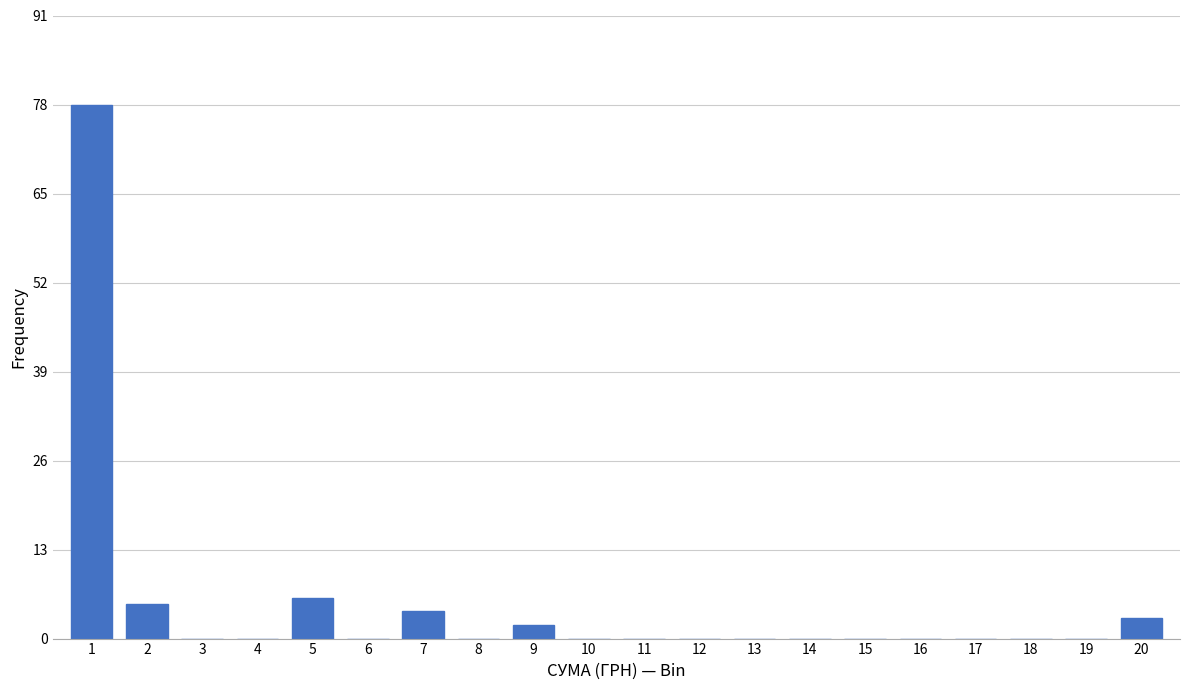

Reading left to right, what are all the values shown in this chart?

1=78	2=5	3=0	4=0	5=6	6=0	7=4	8=0	9=2	10=0	11=0	12=0	13=0	14=0	15=0	16=0	17=0	18=0	19=0	20=3